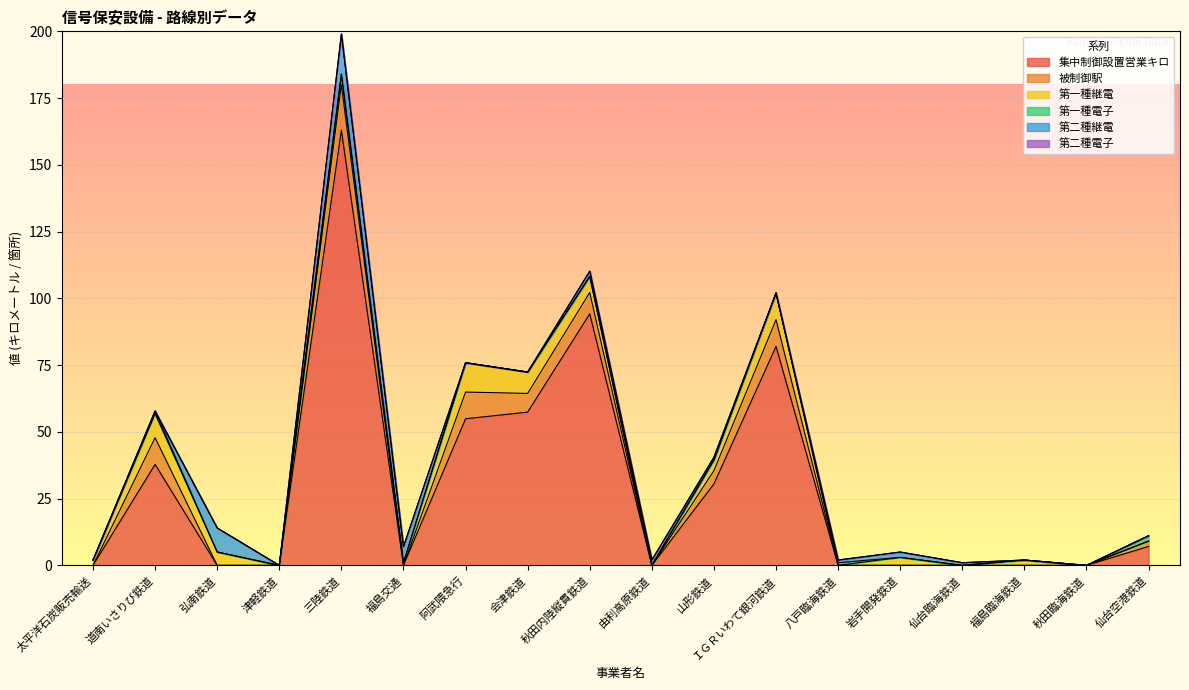

What position from the left is 仙台臨海鉄道?

15